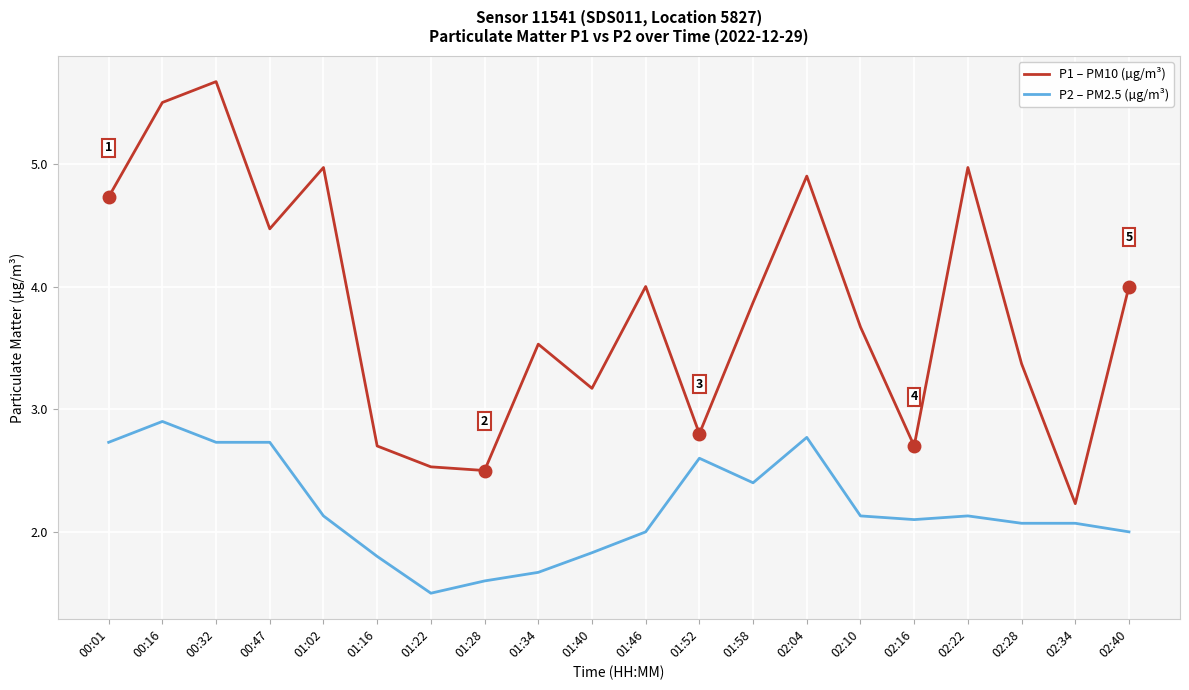

True or false: P1 – PM10 (µg/m³) and P2 – PM2.5 (µg/m³) cross at least once.

False